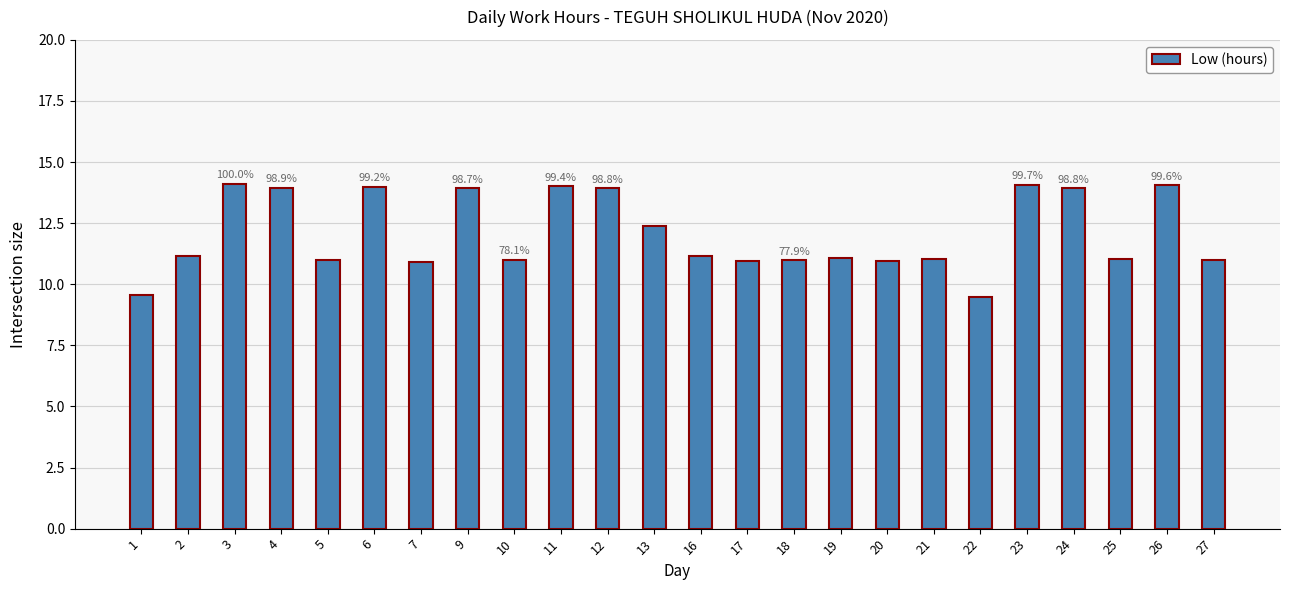

Does the chart contain any negative values?

No